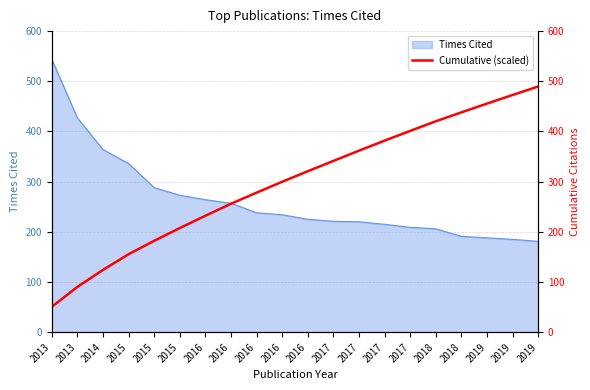

Where does the data first go above 320?

2016